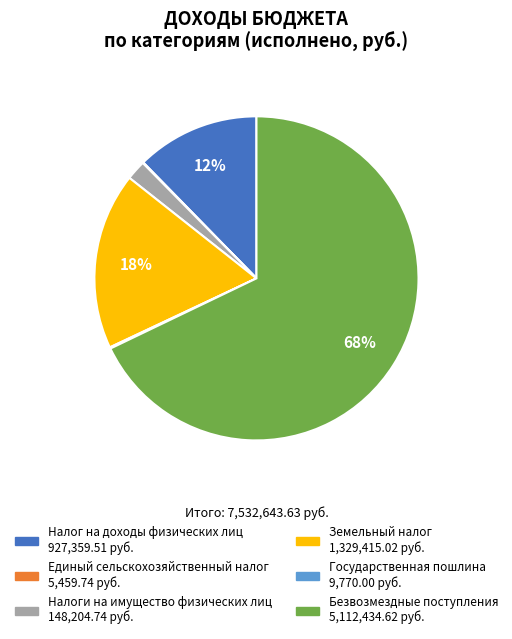

Which category has the biggest portion of the pie?

Безвозмездные поступления